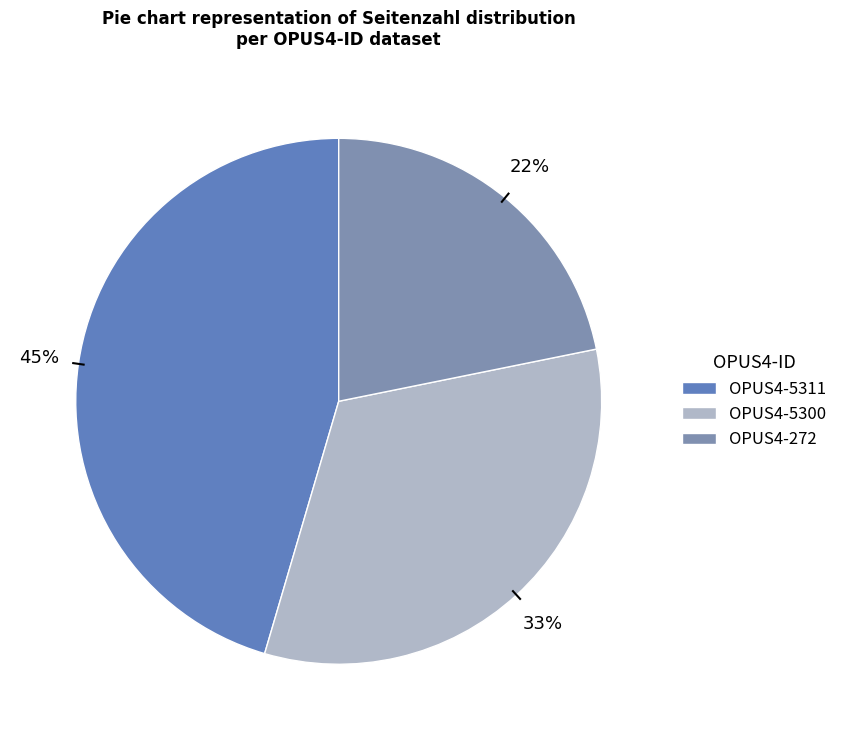

Count the number of slices in the pie.

3